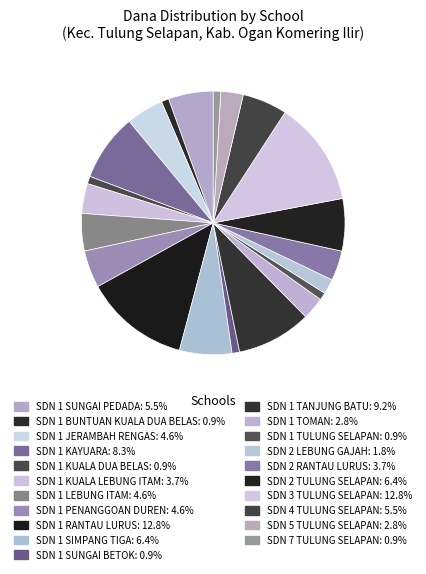

Which has a higher value, SDN 1 TANJUNG BATU or SDN 1 SUNGAI PEDADA?

SDN 1 TANJUNG BATU